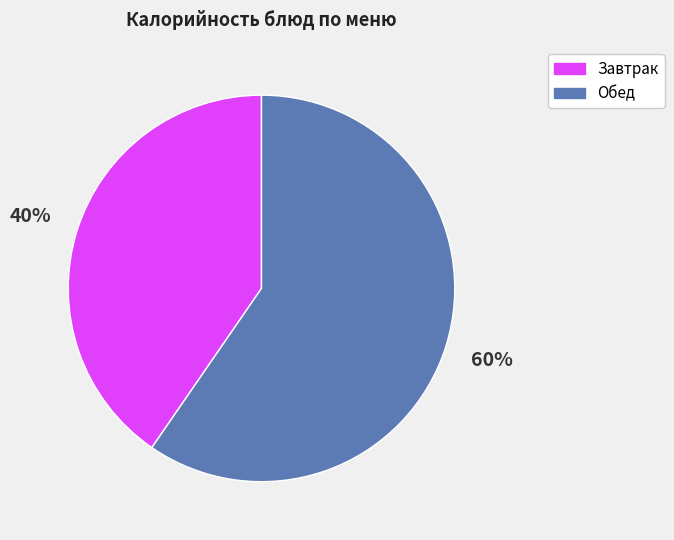

To the nearest percent, what is the average slice percentage?

50%